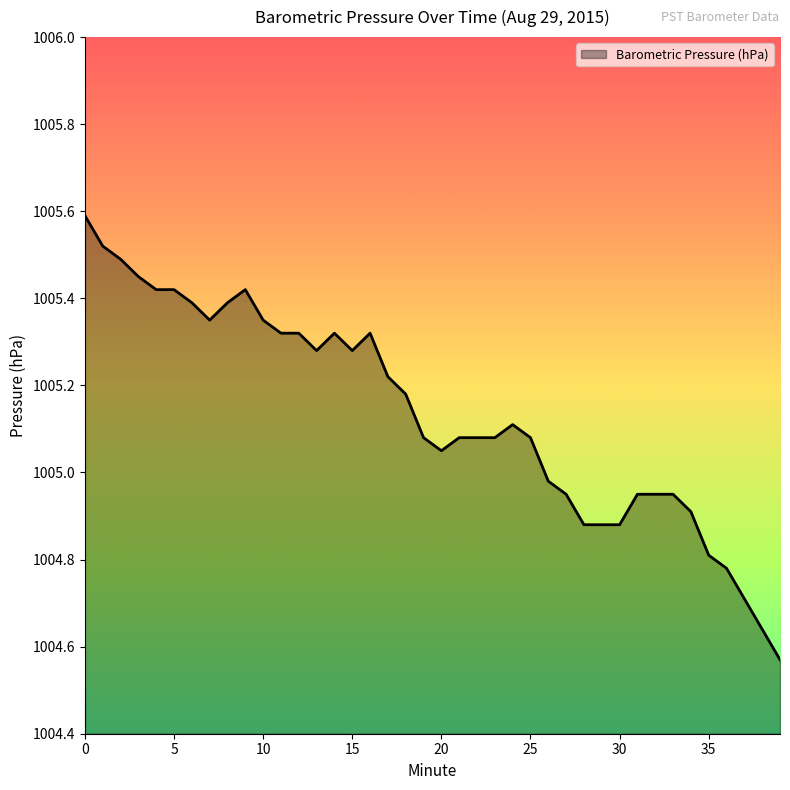

How many categories are shown in the chart?

40